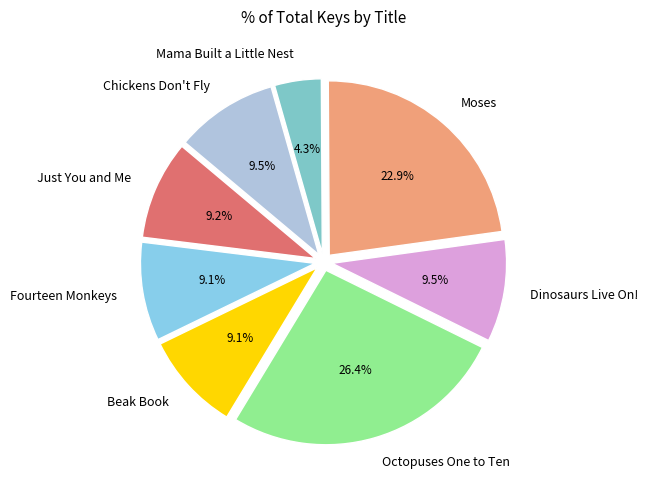

What percentage is the Moses slice, to the nearest percent?

23%